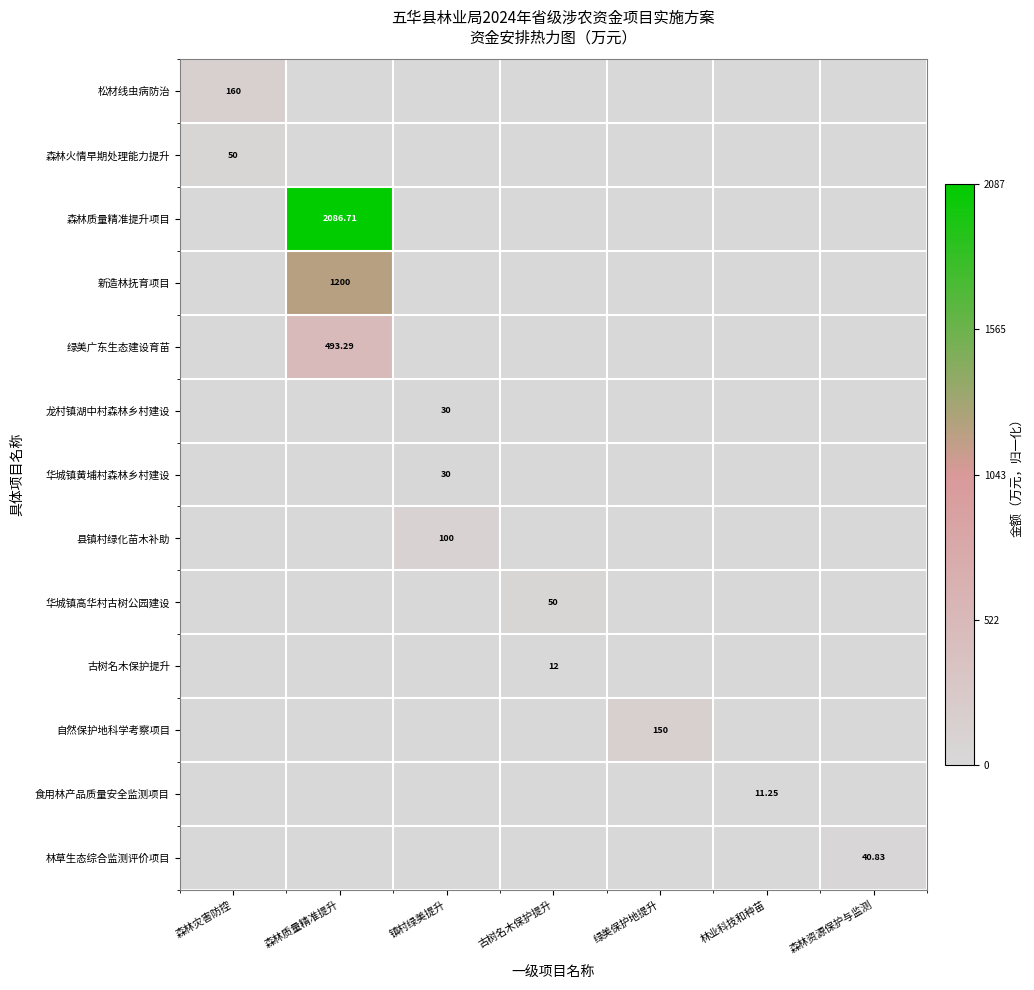

Which series has the widest spread of values?

森林质量精准提升项目